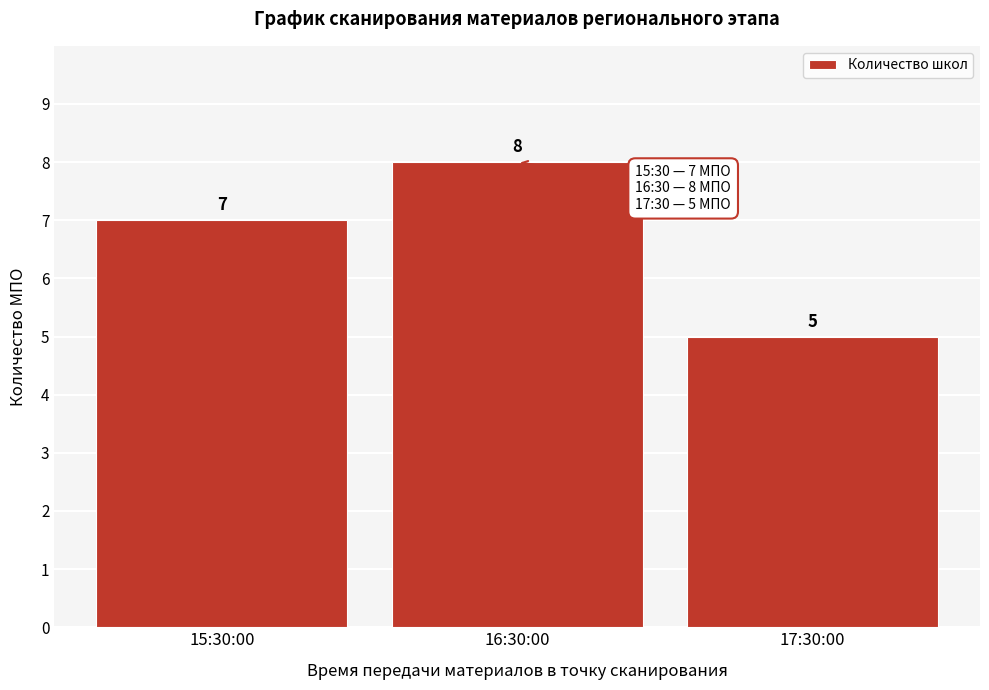

Reading right to left, extract all data points from this chart.

17:30:00=5	16:30:00=8	15:30:00=7